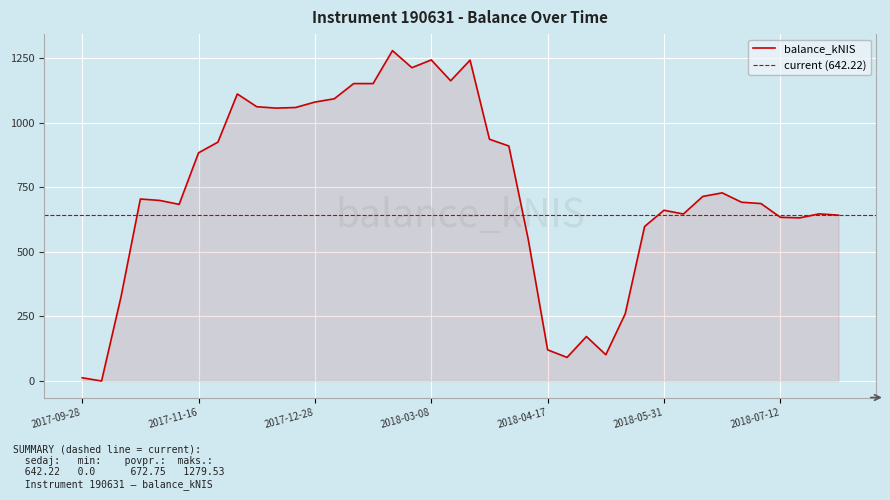

True or false: the data shows 699.3 at 2017-11-02.

True